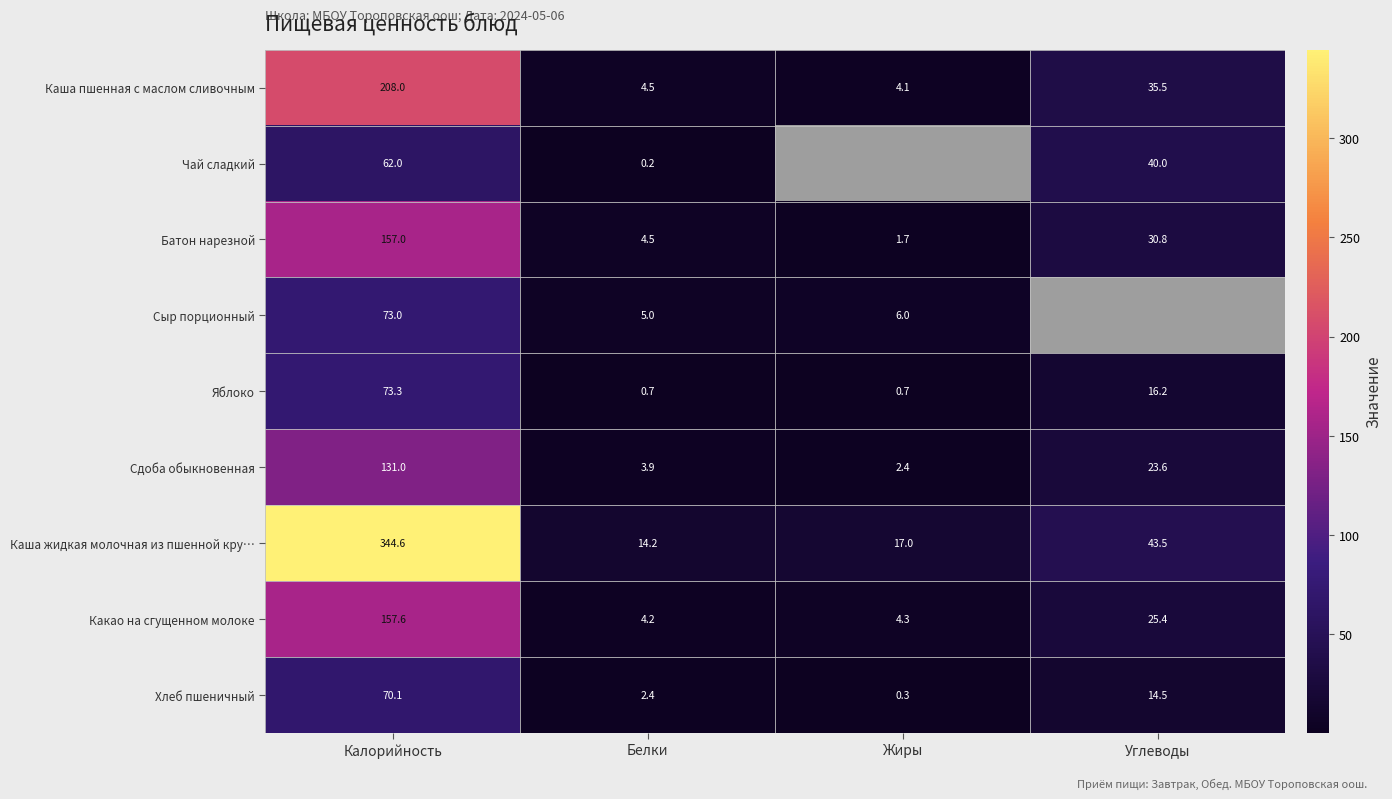

The Каша пшенная с маслом сливочным series shows 4.1 at Жиры. True or false?

True